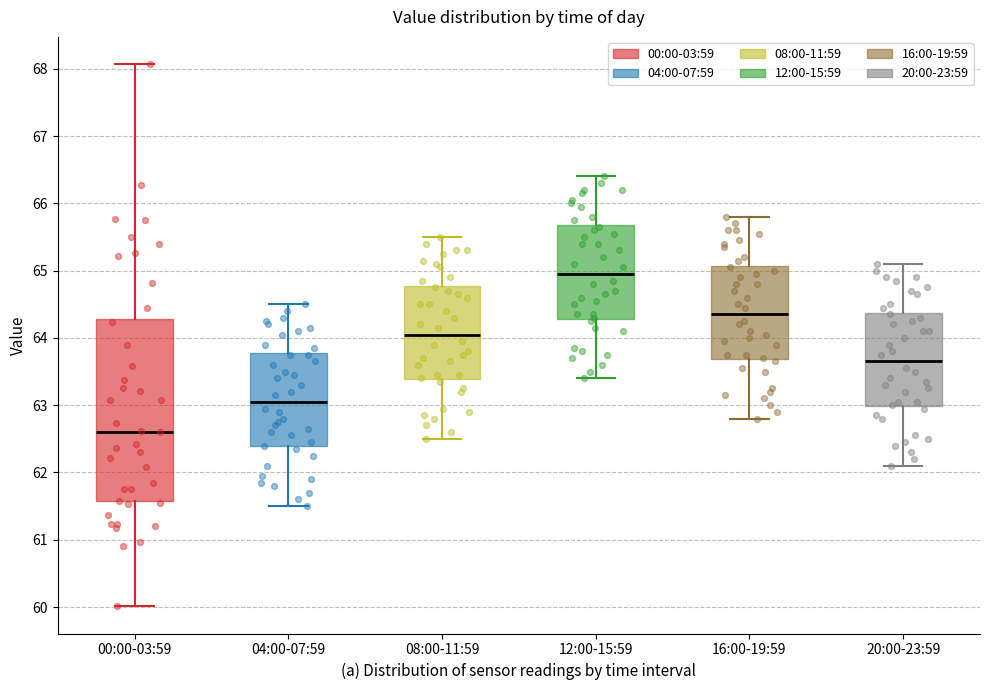

Which box's median line is the lowest?

00:00-03:59